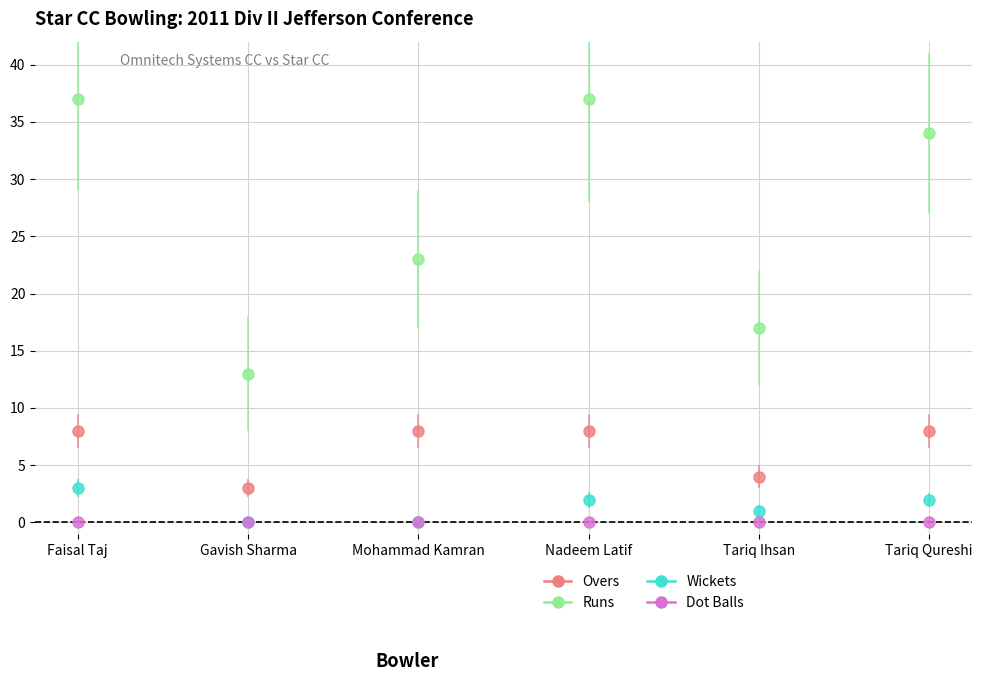

Where is Overs nearest to the value 5?

Tariq Ihsan